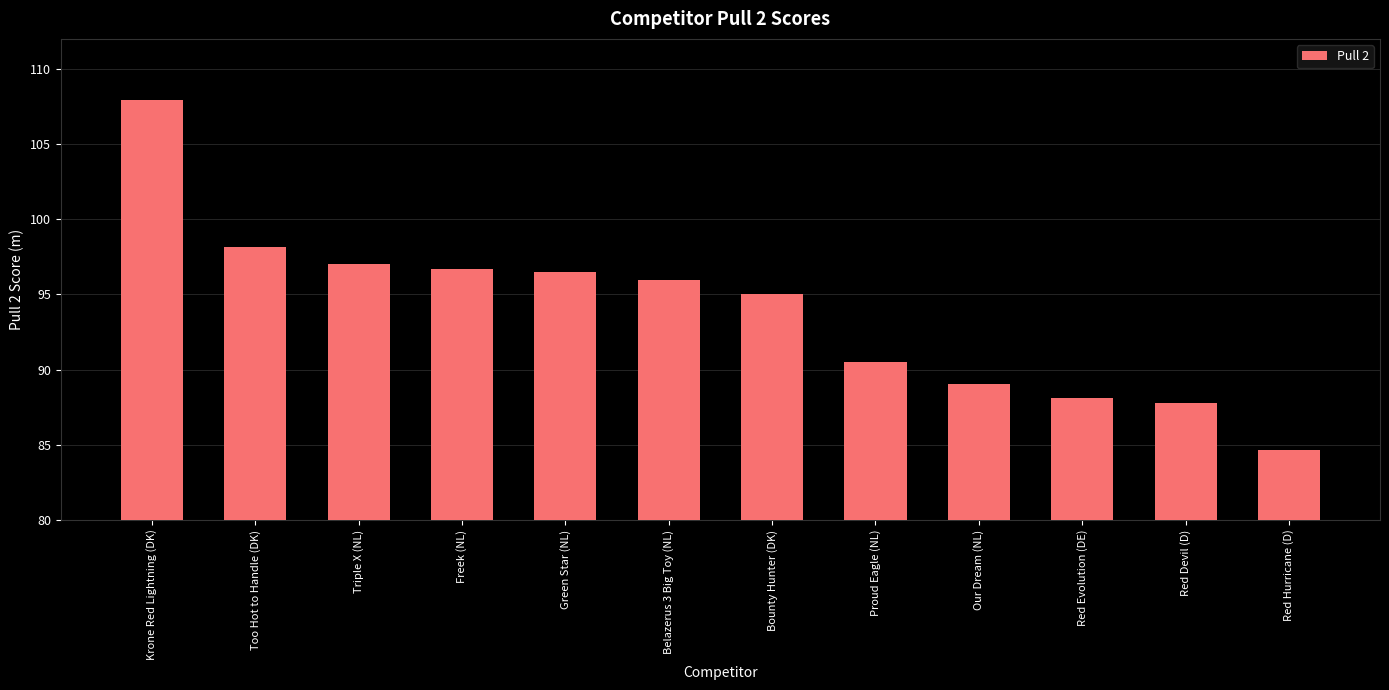

At which category does the chart reach its peak across all series?

Krone Red Lightning (DK)